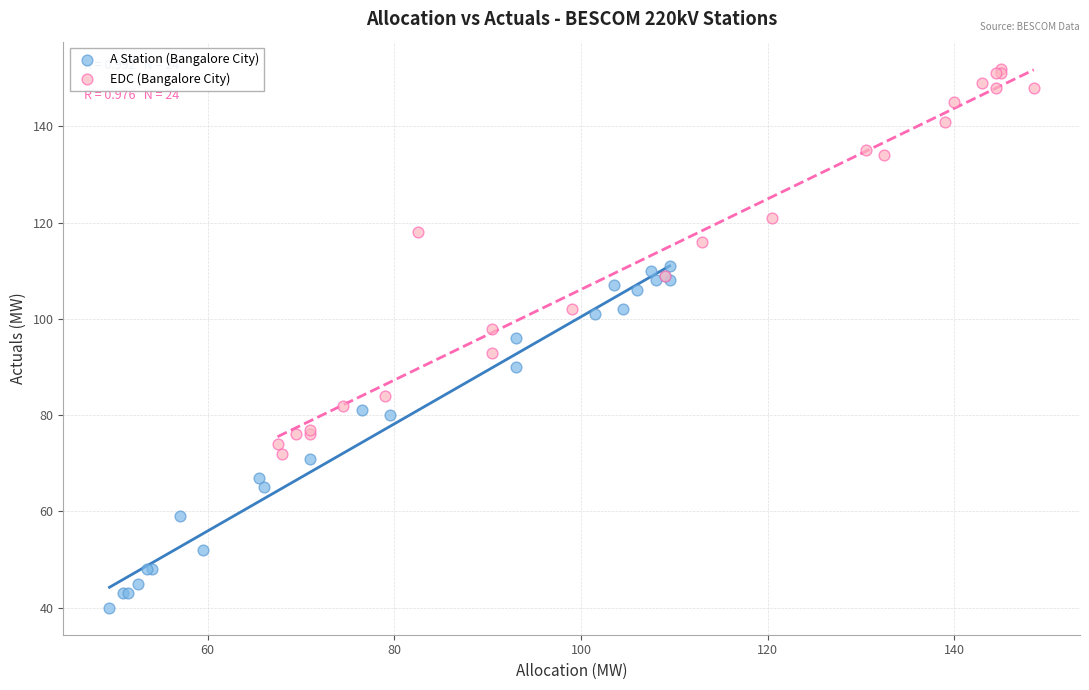

What are all the series names shown in the legend?

A Station (Bangalore City), EDC (Bangalore City)